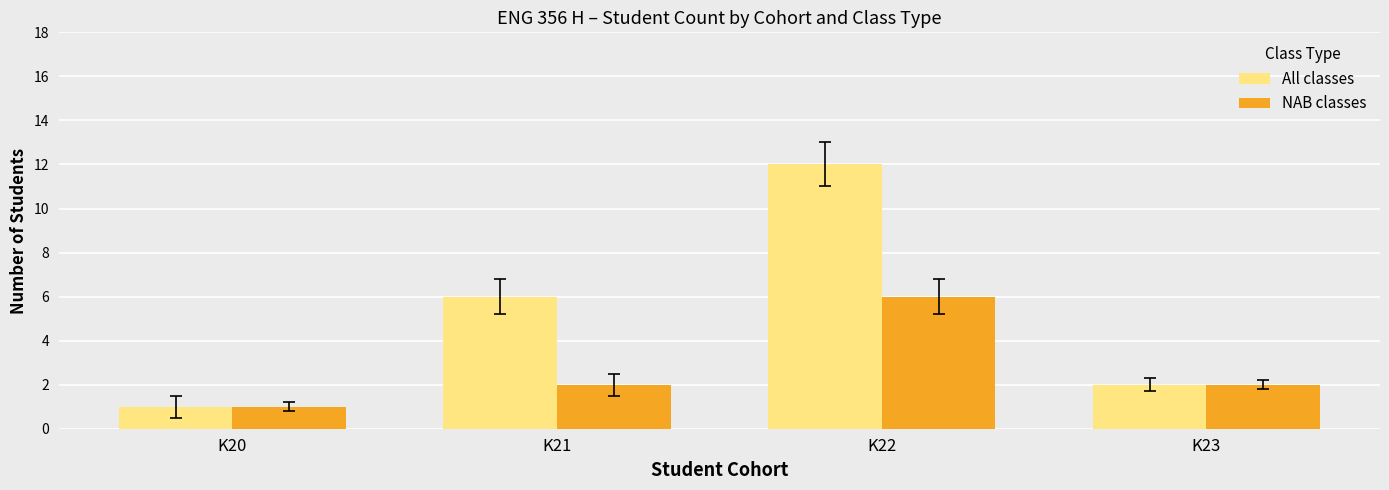

The value of All classes at K21 is 2. True or false?

False